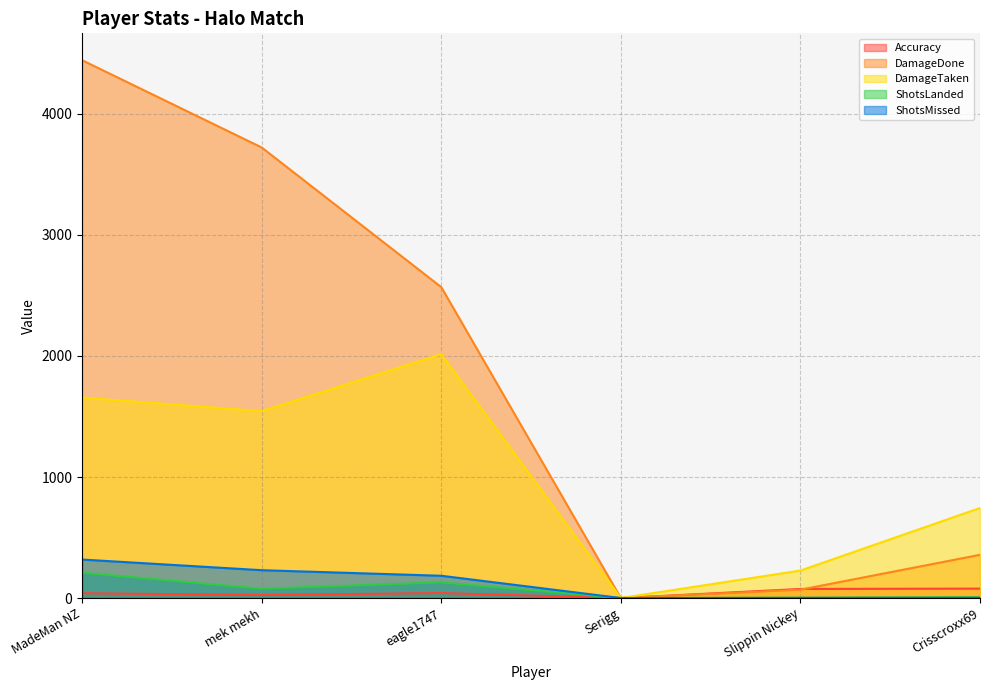

True or false: DamageTaken and ShotsLanded cross at least once.

False